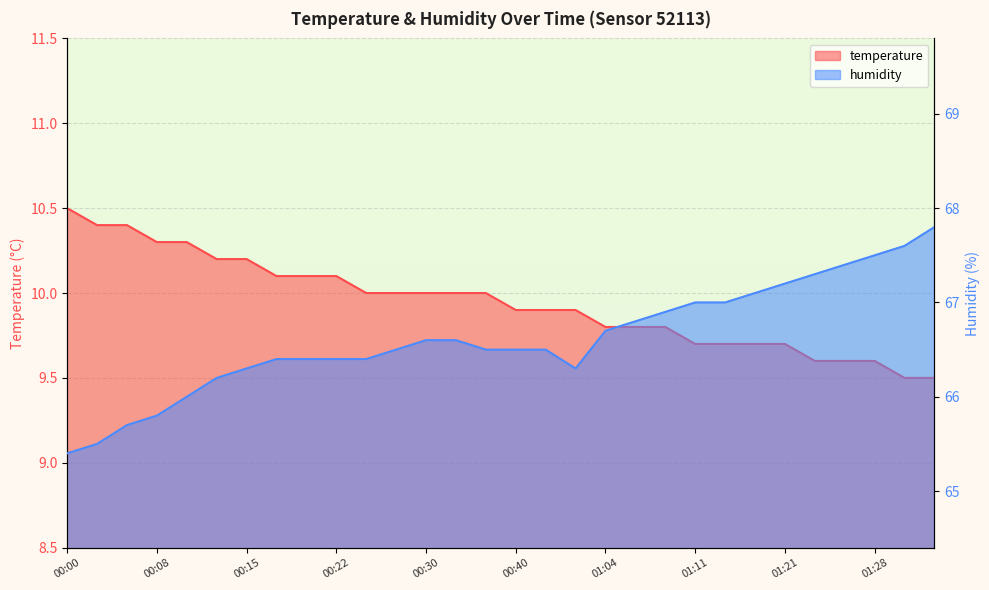

What is the label of the 10th point from the left?

00:22